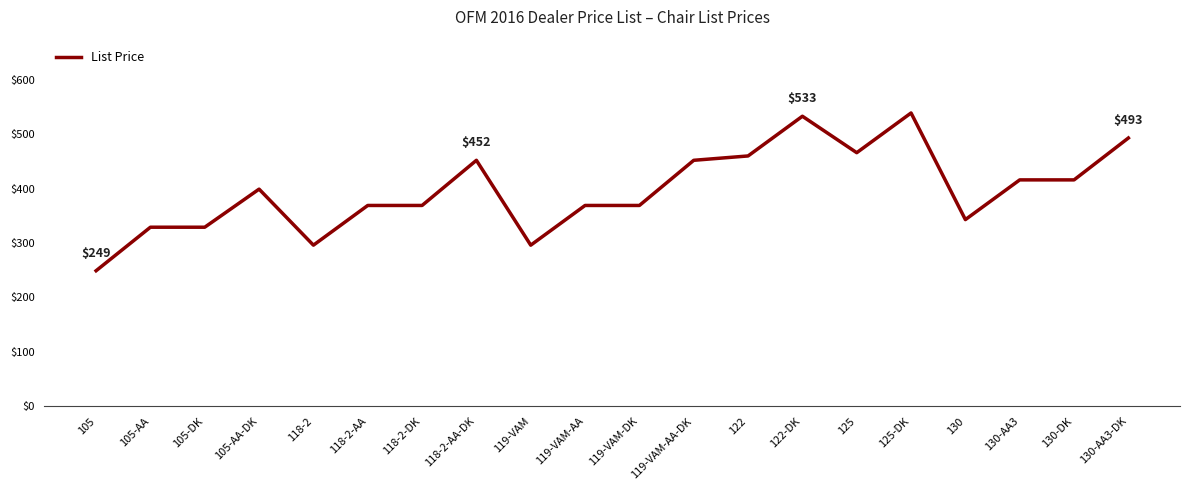

What is the difference between the maximum and minimum values?

290